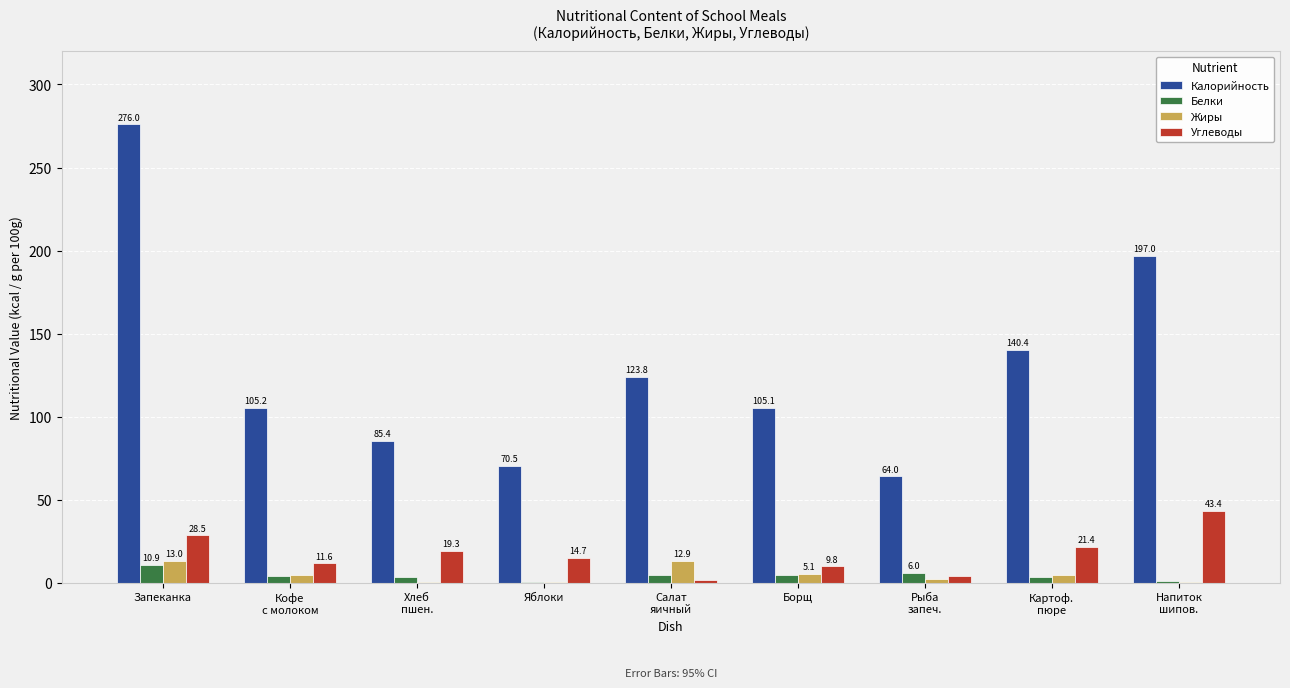

At which label does Белки first exceed 4?

Запеканка